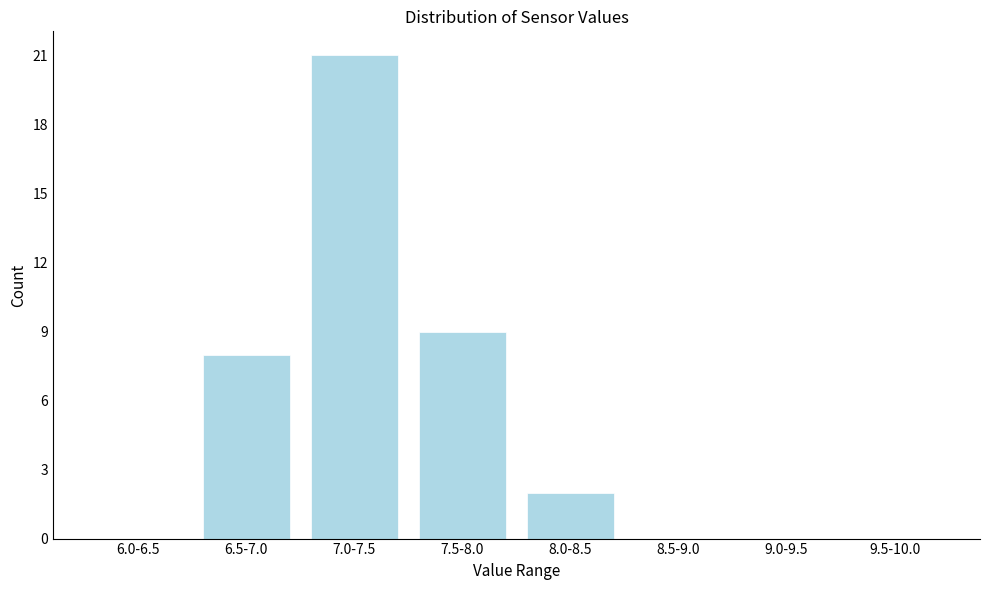

Reading left to right, transcribe all the data shown in this chart.

6.0-6.5=0	6.5-7.0=8	7.0-7.5=21	7.5-8.0=9	8.0-8.5=2	8.5-9.0=0	9.0-9.5=0	9.5-10.0=0